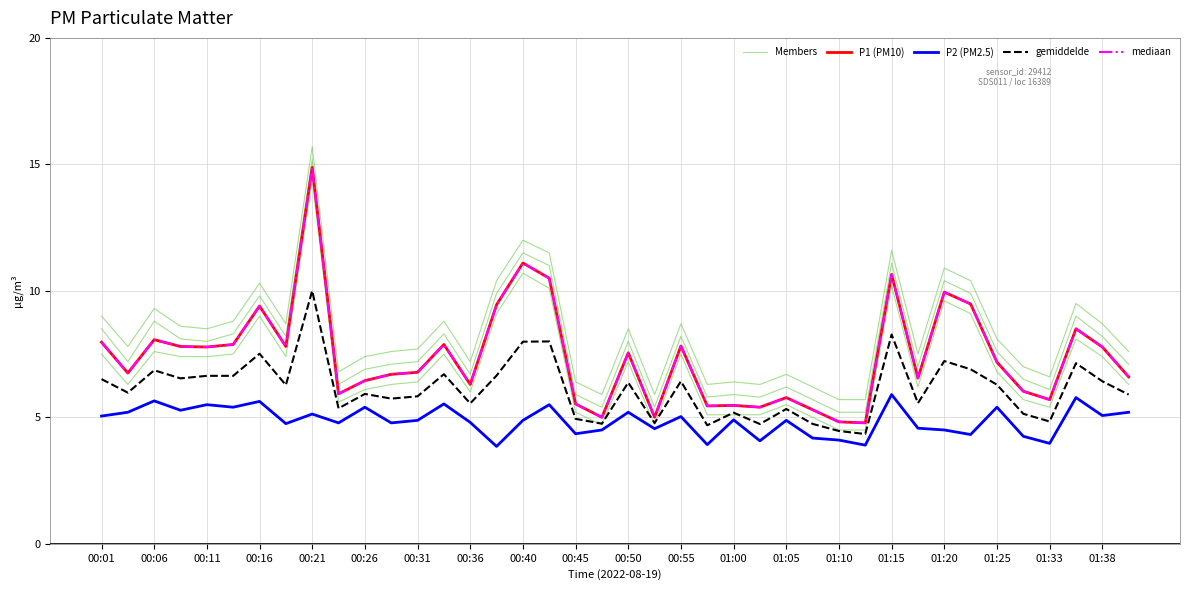

What is the minimum value shown in the chart?

3.9